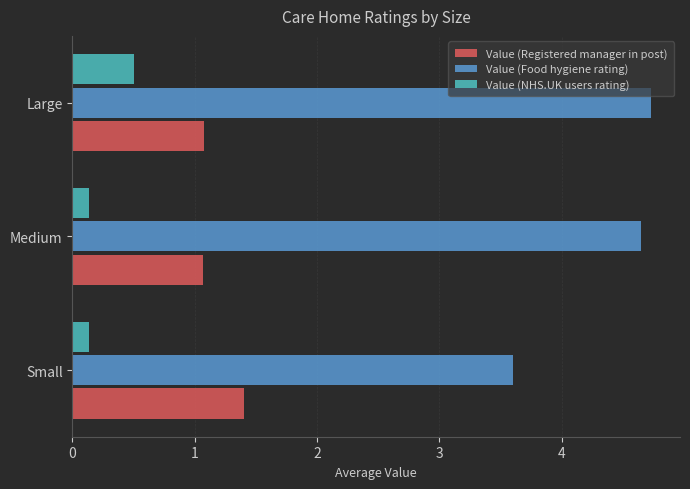

List the series in order of their overall mean, lowest first.

Value (NHS.UK users rating), Value (Registered manager in post), Value (Food hygiene rating)